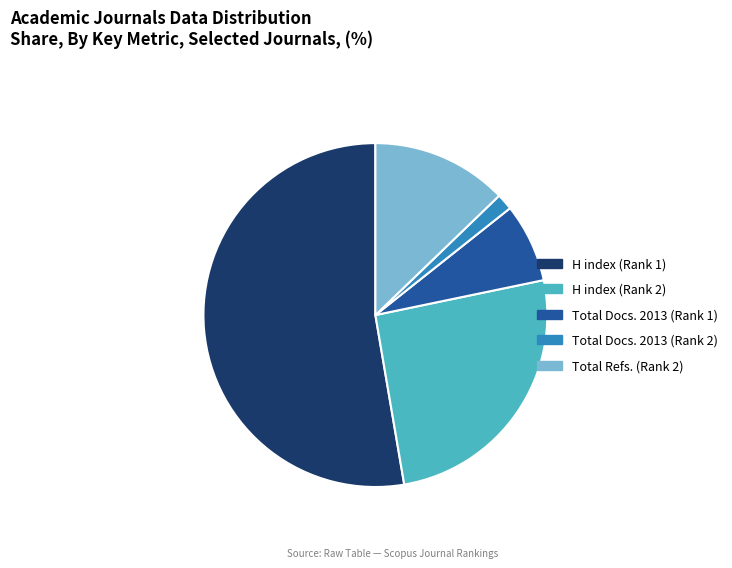

Between H index (Rank 2) and Total Docs. 2013 (Rank 2), which is larger?

H index (Rank 2)